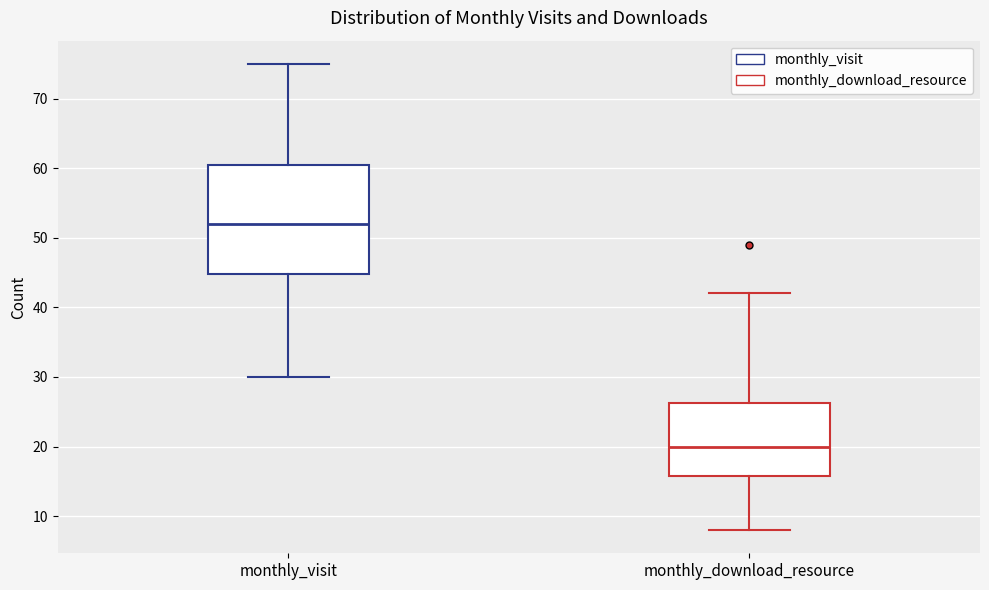

Reading left to right, read every box against the y-axis: the position of its median line, the range the box covers, and the ends of its whiskers. The values are not printed on the chart, so give them approximately, as read against the axis.

monthly_visit: median 52, box 45 to 61, whiskers 30 to 75
monthly_download_resource: median 20, box 16 to 26, whiskers 8 to 42